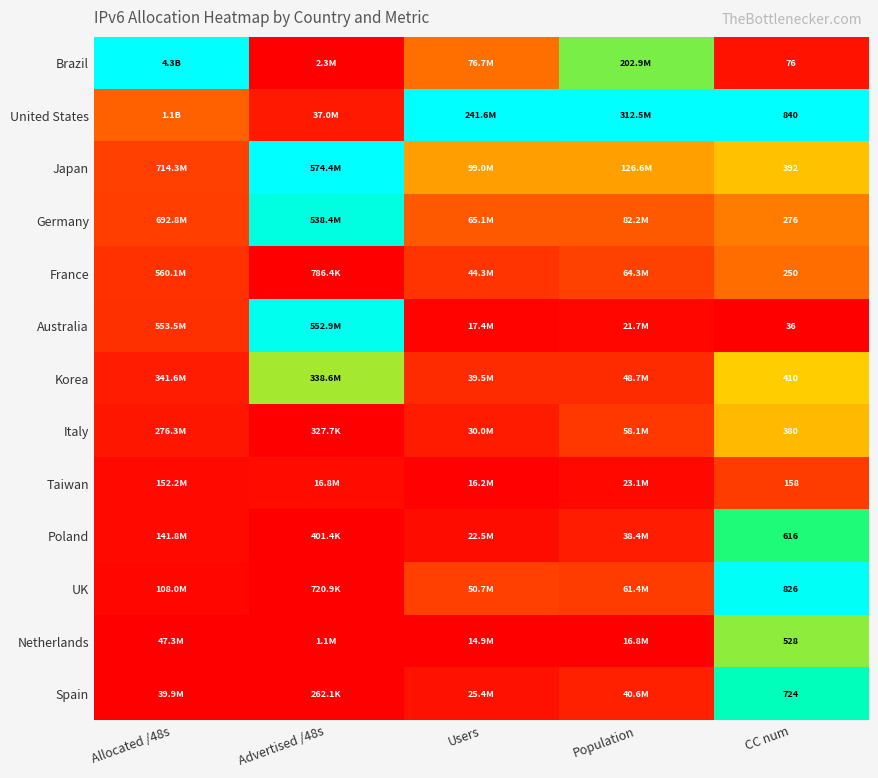

Where is Poland nearest to the value 0?

Advertised /48s